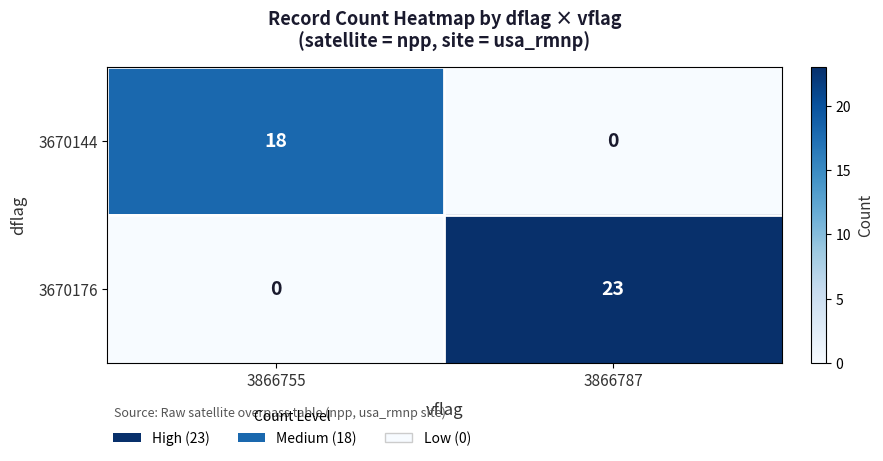

Reading left to right, list all the values displayed in this chart.

3670144: 18	0
3670176: 0	23